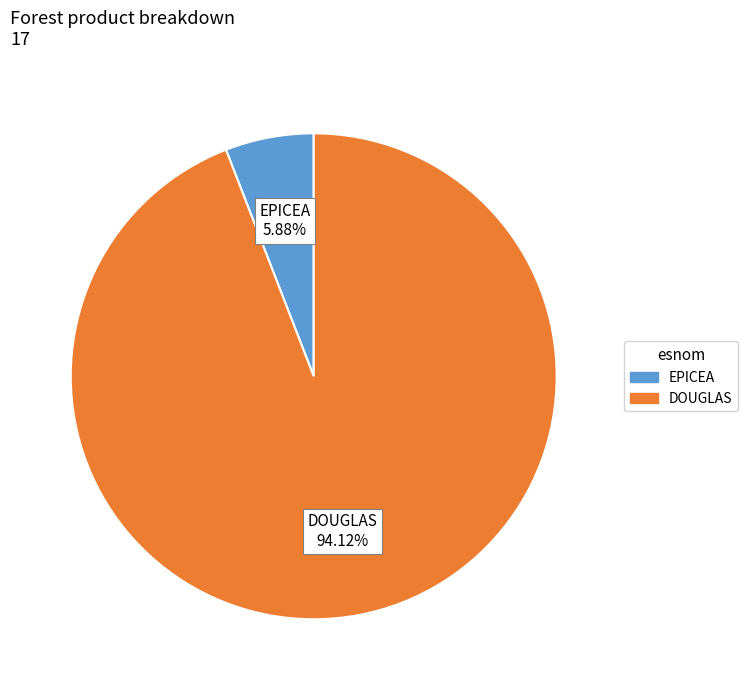

Is there a majority slice in this chart?

Yes